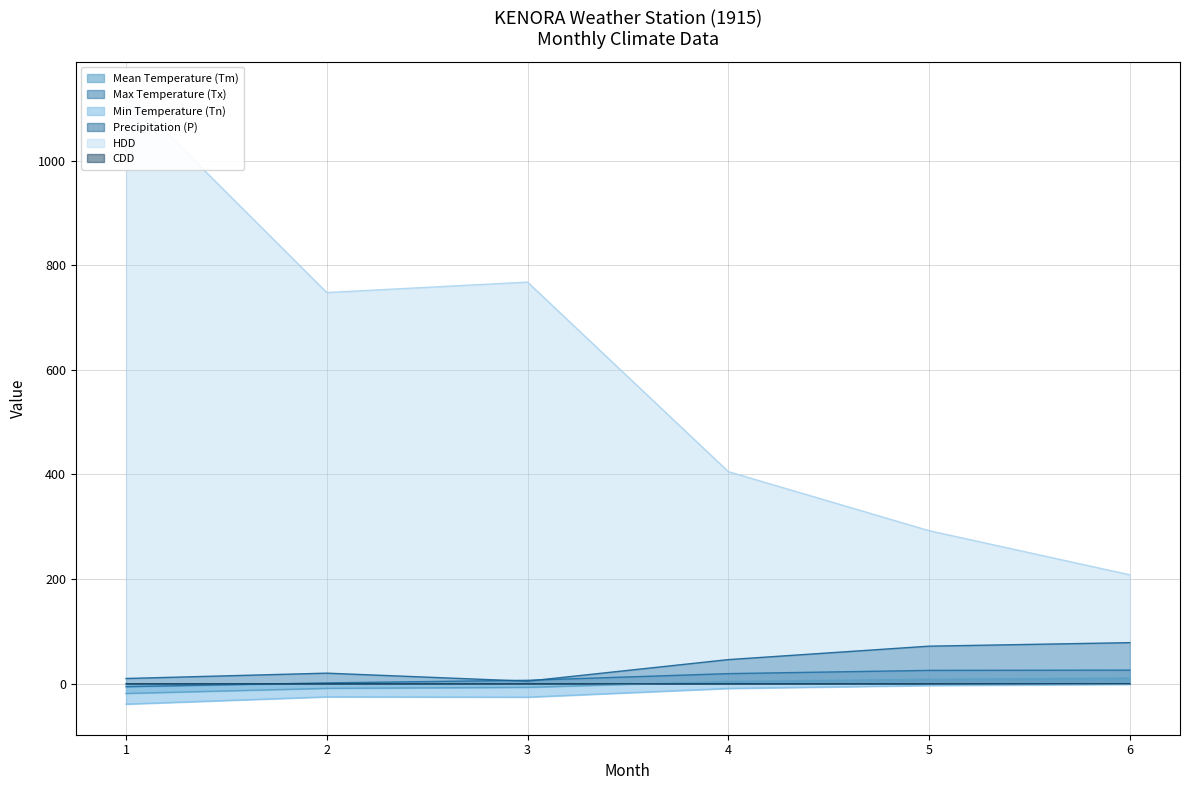

At how many categories does at least one series exceed 238?

5